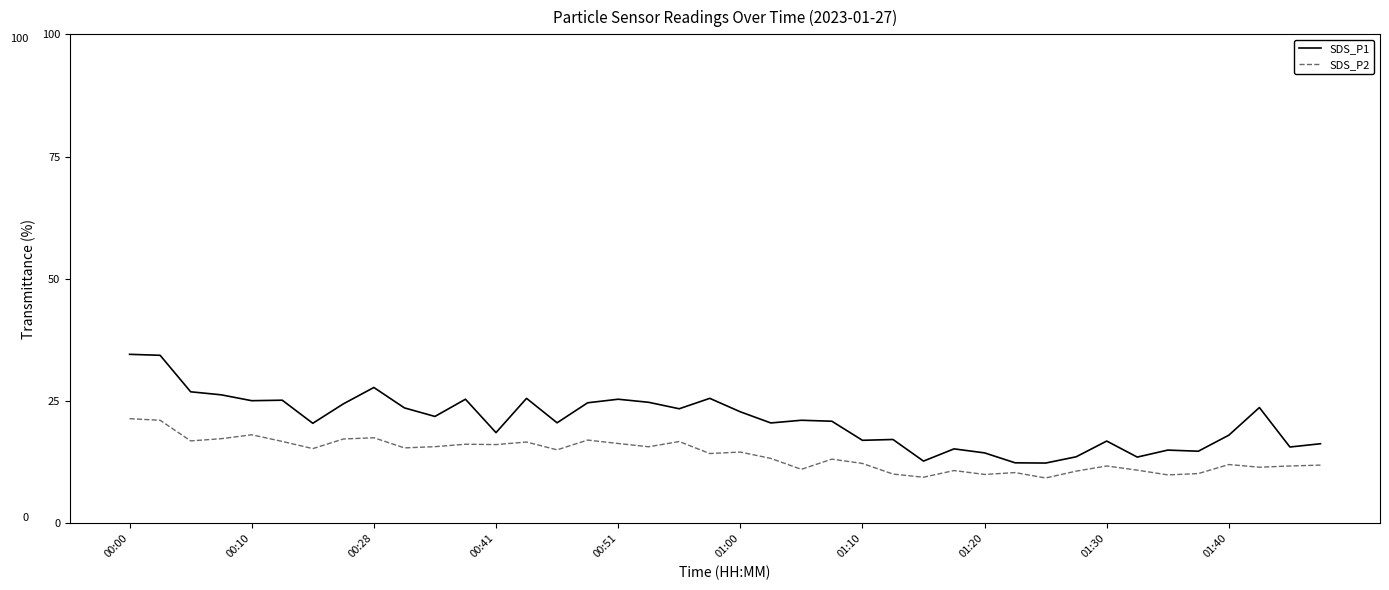

Rank the series by their maximum value, from lowest to highest.

SDS_P2, SDS_P1